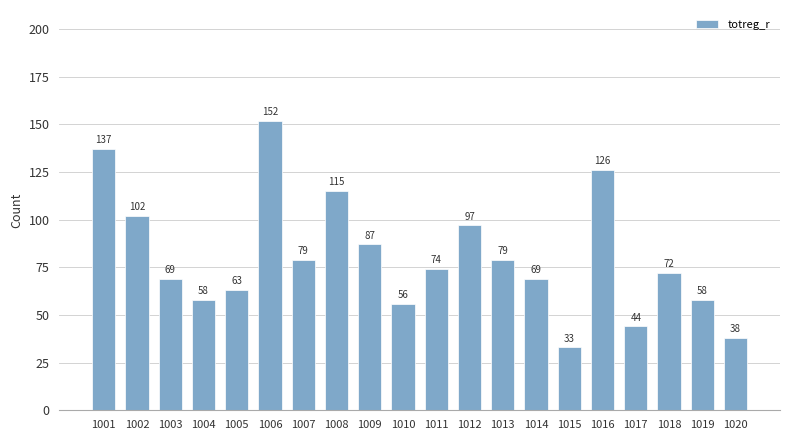

How many values are below 74?

10